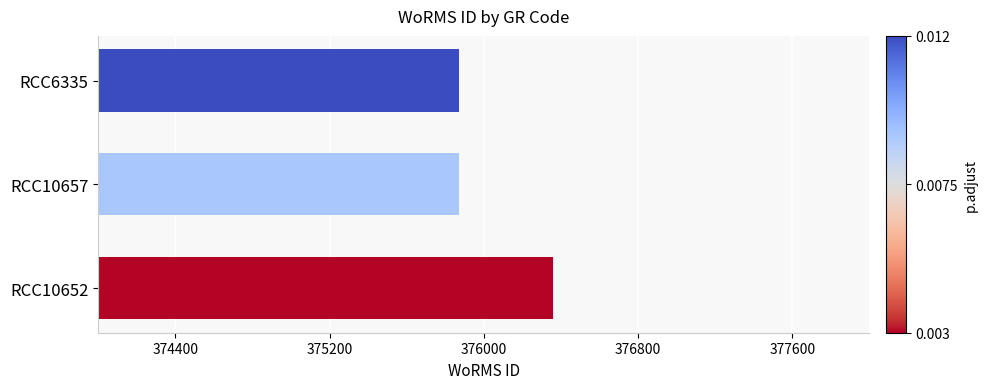

True or false: the data shows 96985 at RCC10657.

False